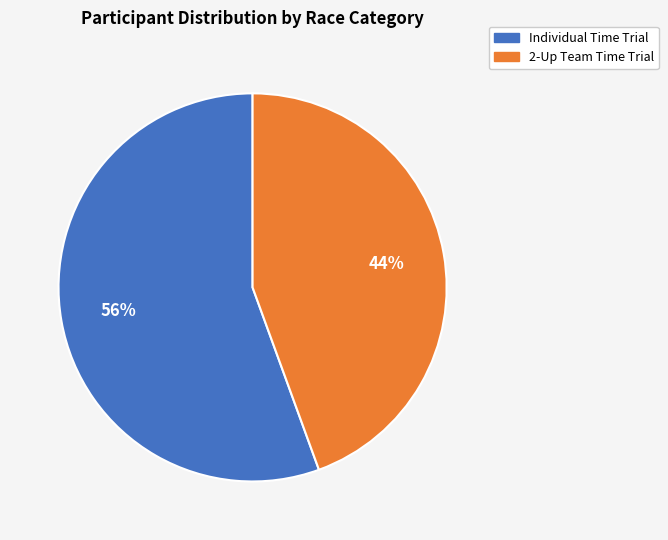

Between Individual Time Trial and 2-Up Team Time Trial, which is larger?

Individual Time Trial